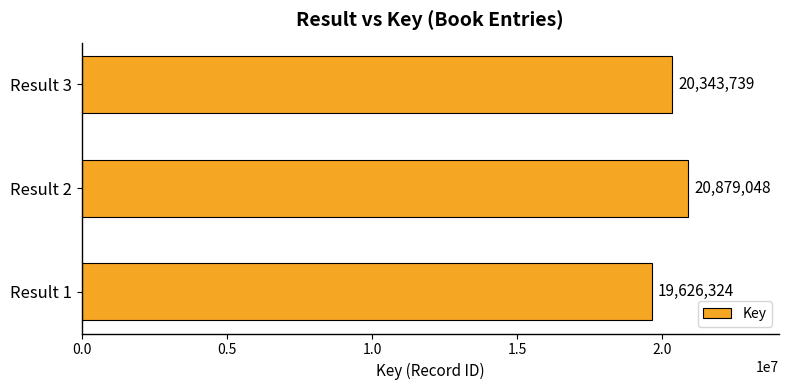

List the labels in order of value, smallest first.

Result 1, Result 3, Result 2